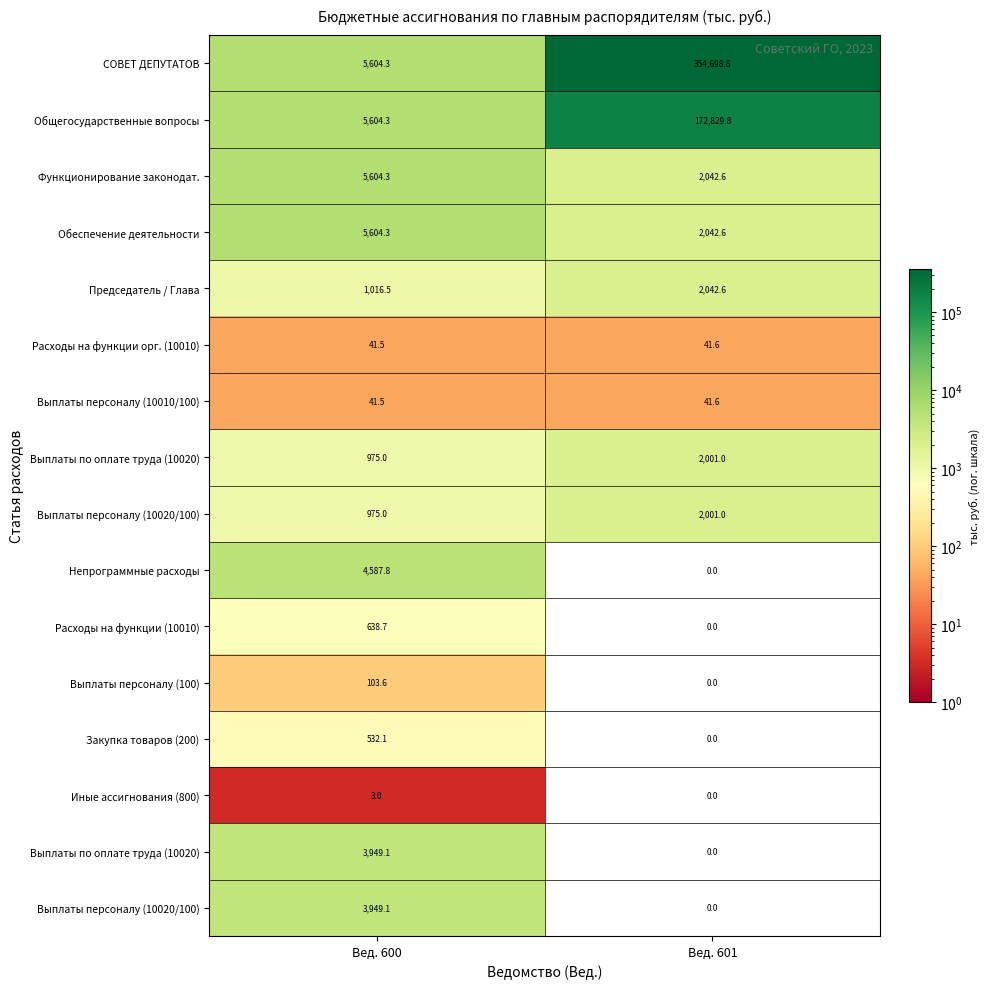

At how many categories does at least one series exceed 257970?

1